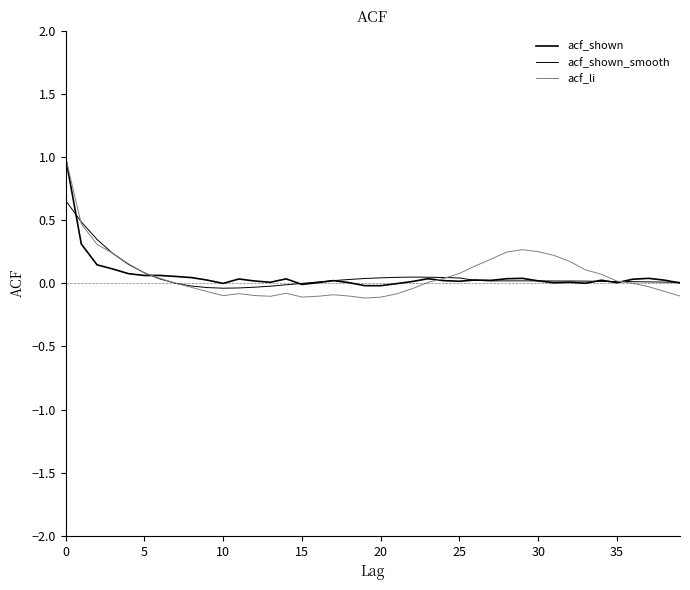

Is this an area chart (filled region under the line)?

No